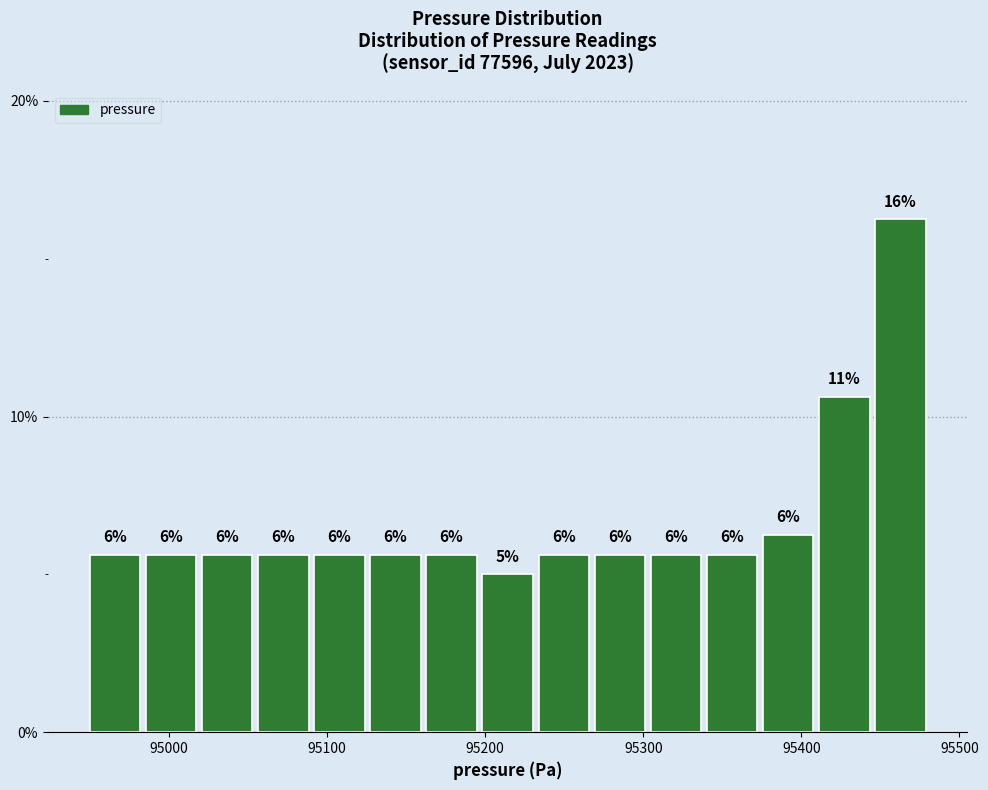

Around what value on the x-axis is the tallest bar? Give the approximate position of its centre, as read against the axis.

95460